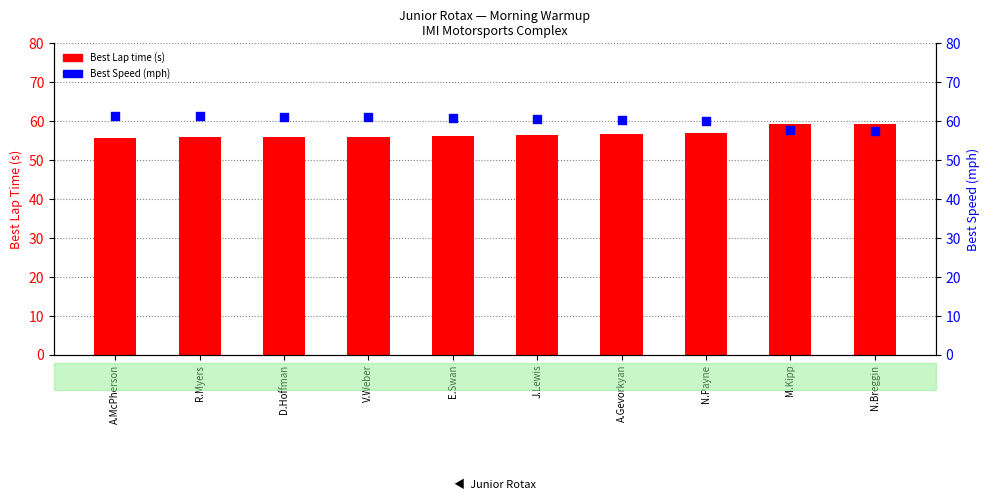

Which series has the largest Y range (max minus min)?

Best Speed (mph)